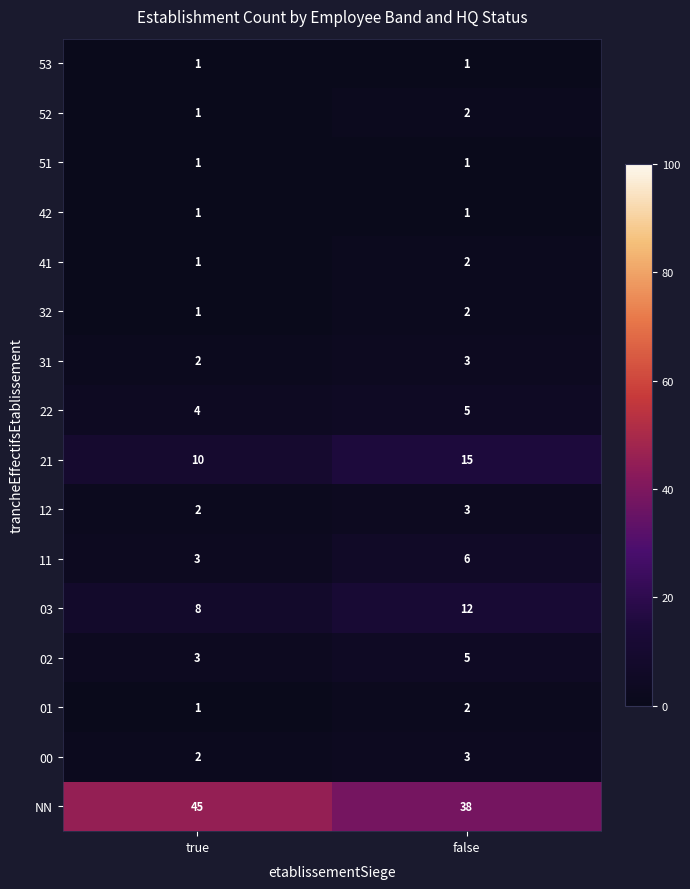

Which series has the largest total across all categories?

NN